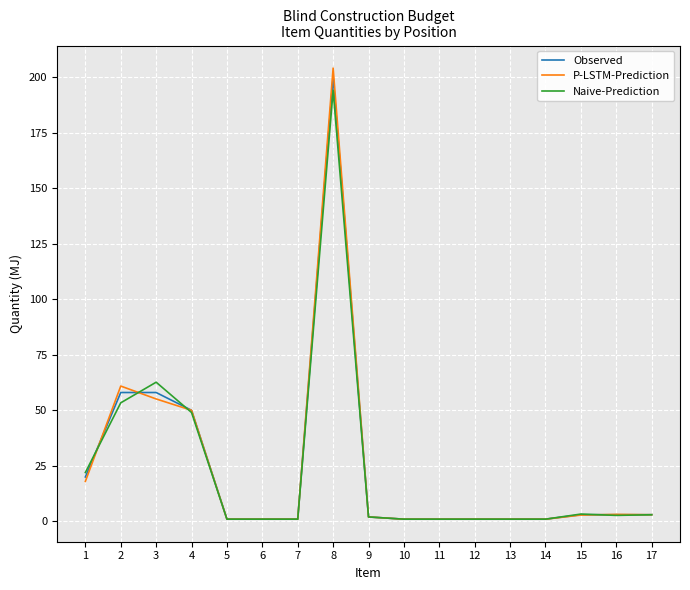

What is the sum of the P-LSTM-Prediction values at 3 and 12?

56.1